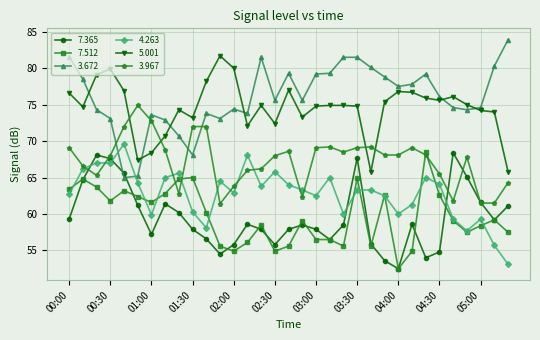

What is the value of the 3.672 point at the 24th from the left?

78.8